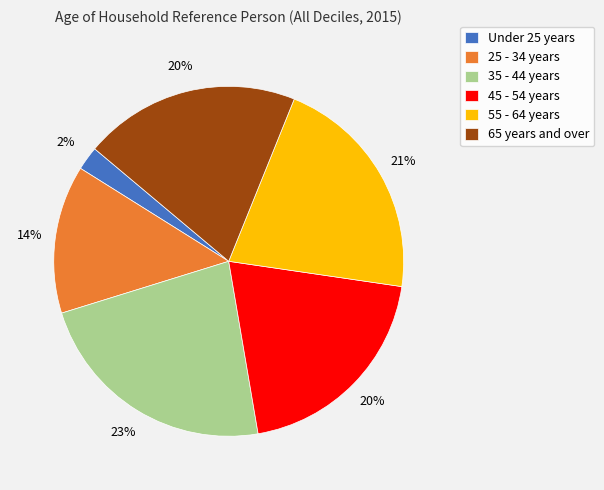

To the nearest percent, what is the difference between the 25 - 34 years and 45 - 54 years slice percentages?

6%